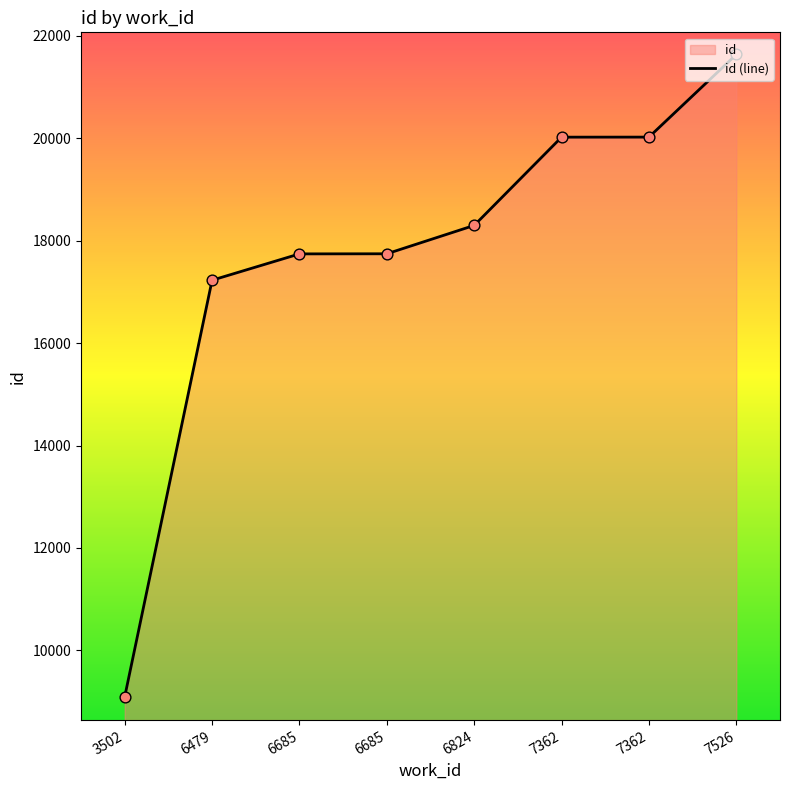

What is the ratio of the value at 7362 to the value at 6685?

1.1